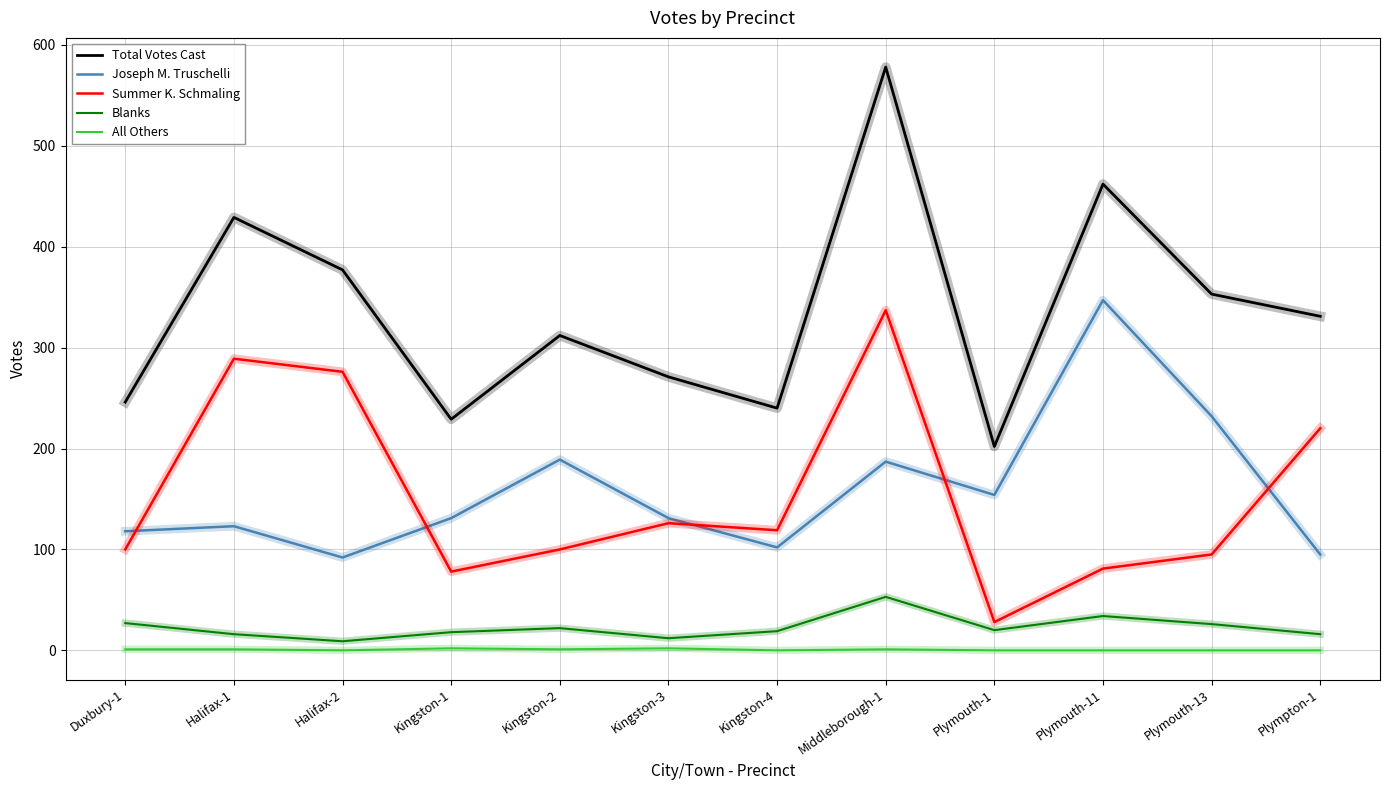

What is the difference between the second highest and second lowest values in the Total Votes Cast series?

233